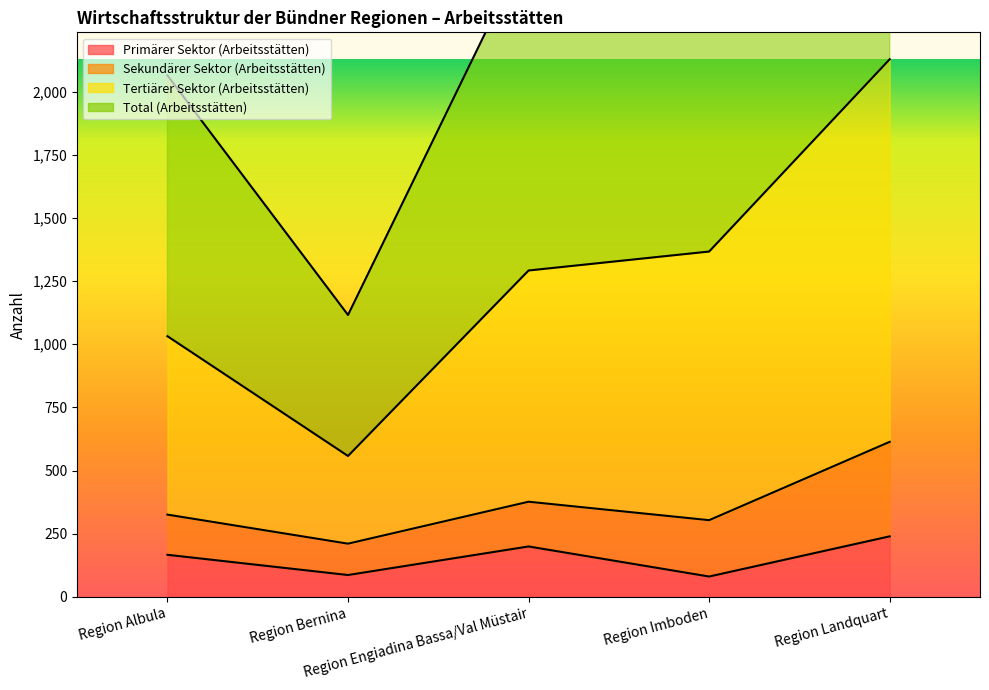

What is the average value of the Primärer Sektor (Arbeitsstätten) series?

155